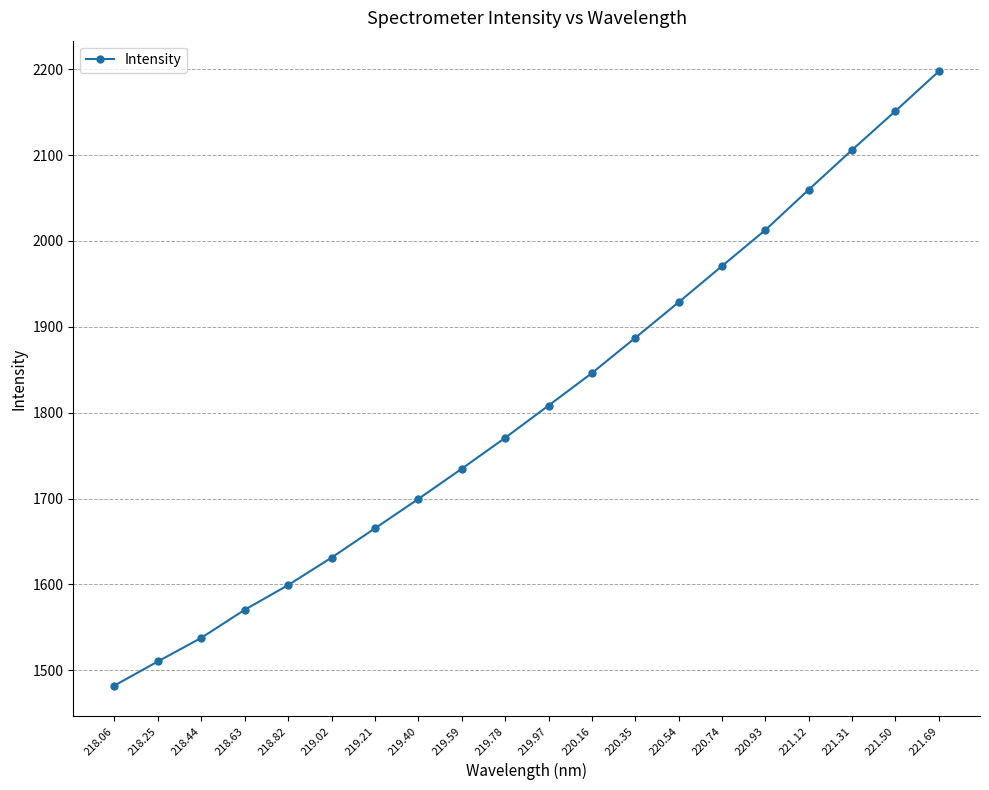

The value at 220.35 is 1887.2. True or false?

True